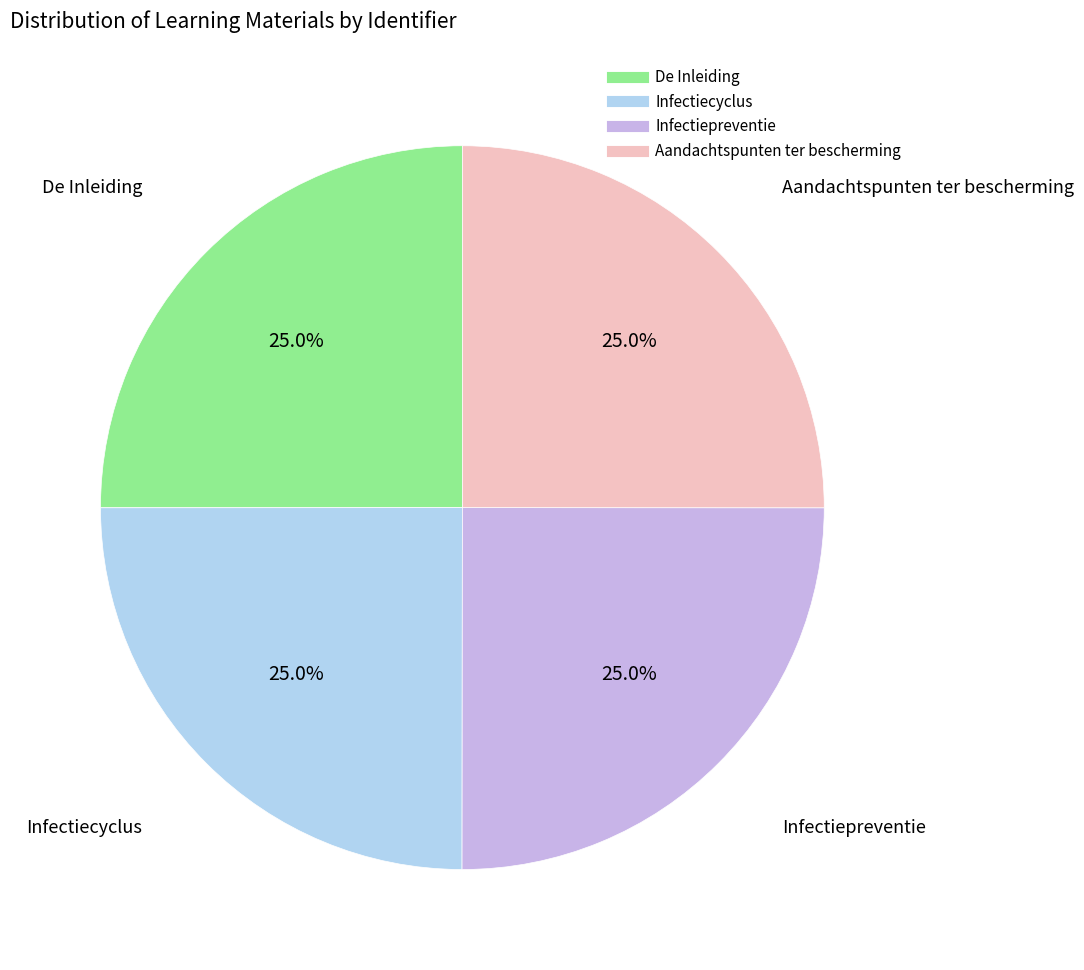

What percentage is the Infectiepreventie slice, to the nearest percent?

25%